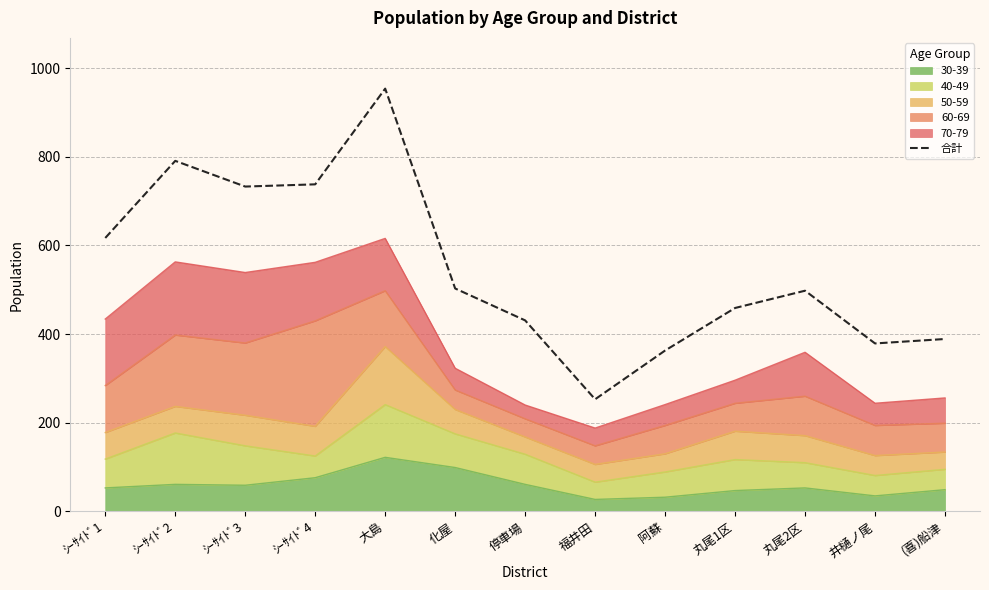

What is the approximate value at 井樋ノ尾, to the nearest 10?

380